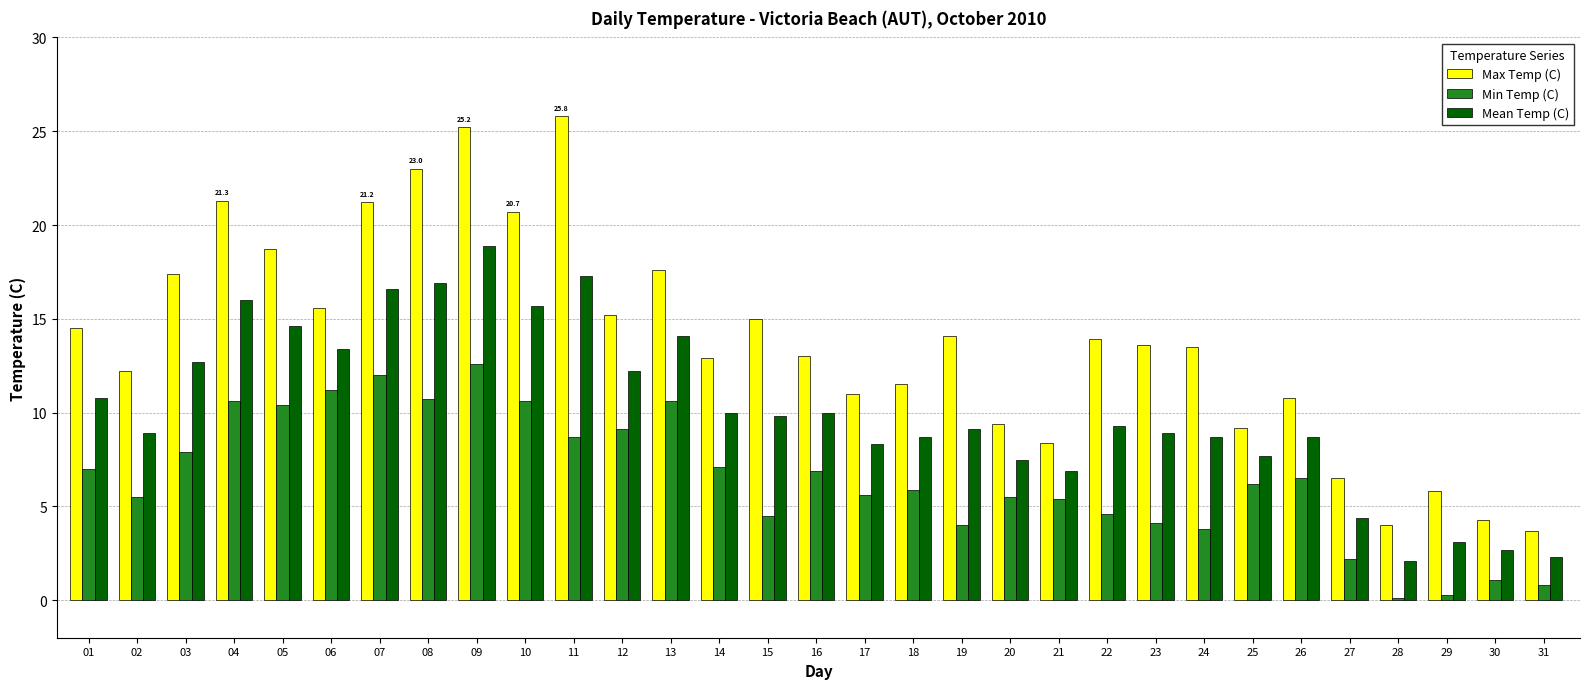

Which series changed the most between 04 and 22?

Max Temp (C)